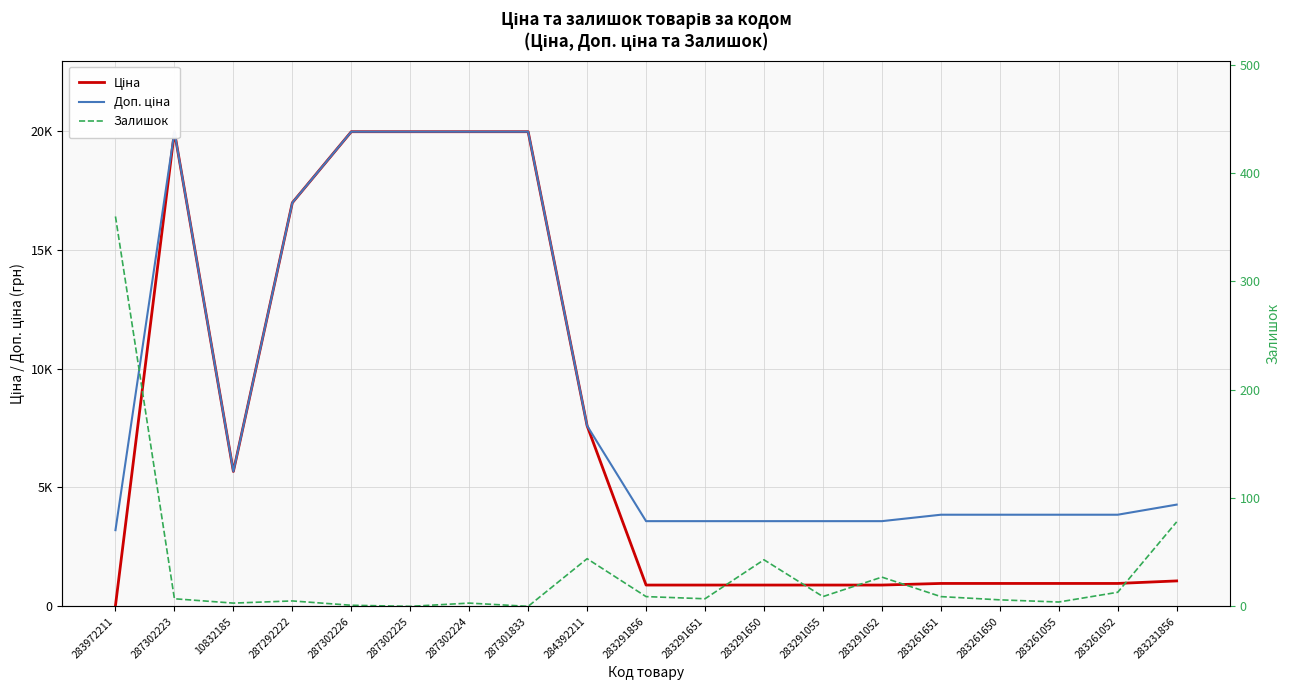

How many interior local valleys does the Залишок series have?

6